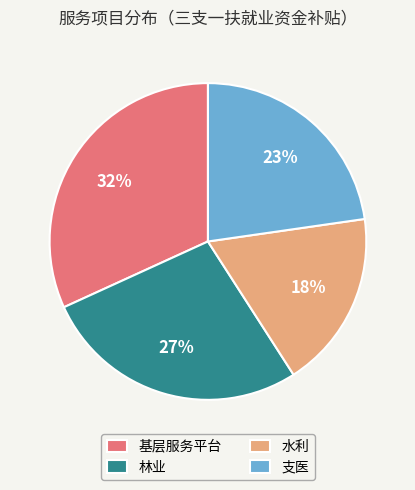

To the nearest percent, what is the difference between the 基层服务平台 and 水利 slice percentages?

14%